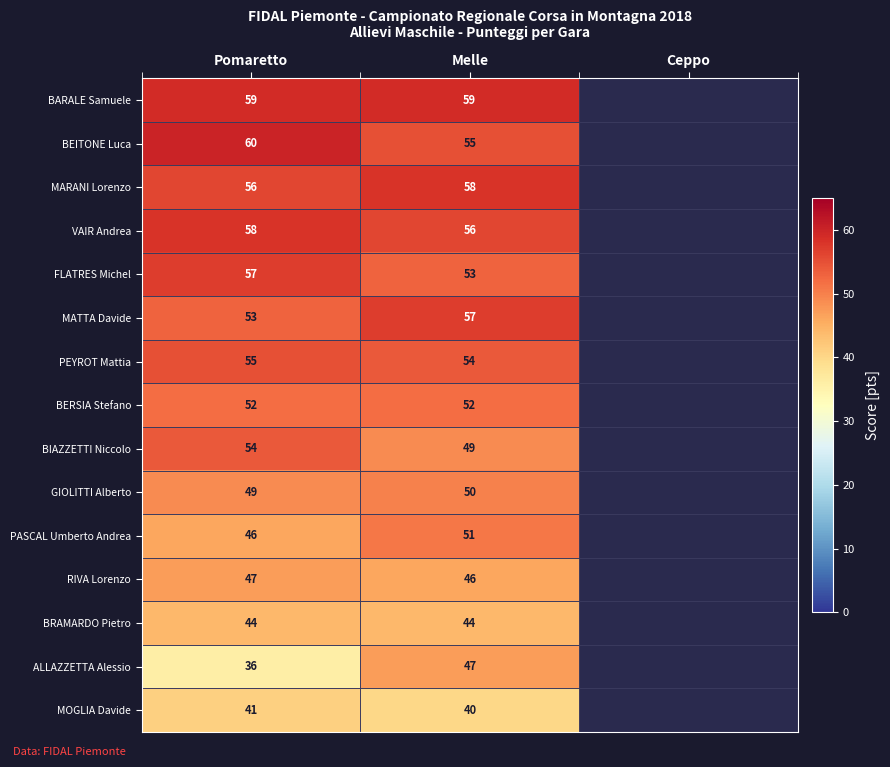

At how many categories does at least one series exceed 46?

2